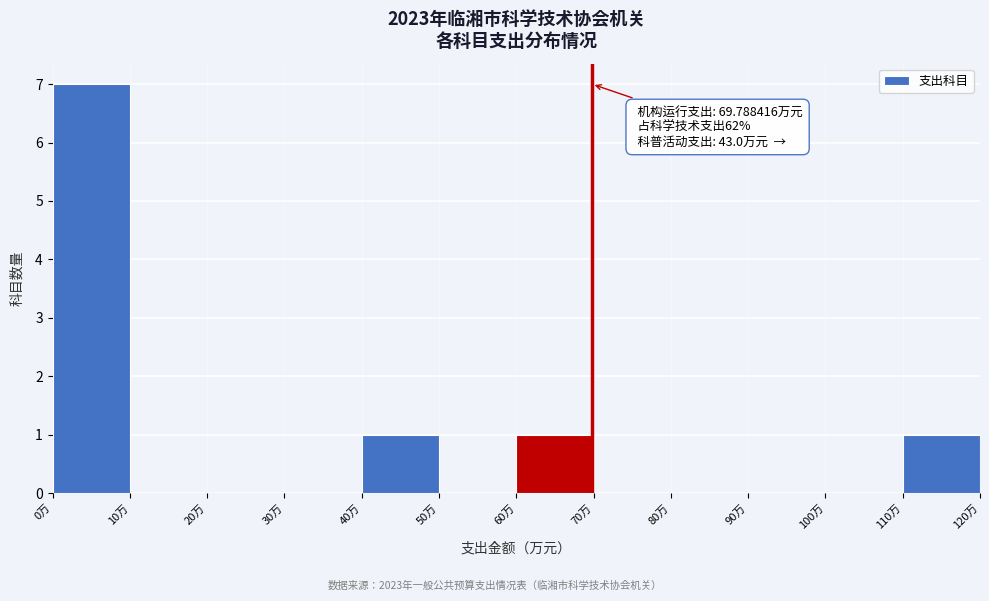

Over which range of the x-axis is the bar tallest?

0 to 10